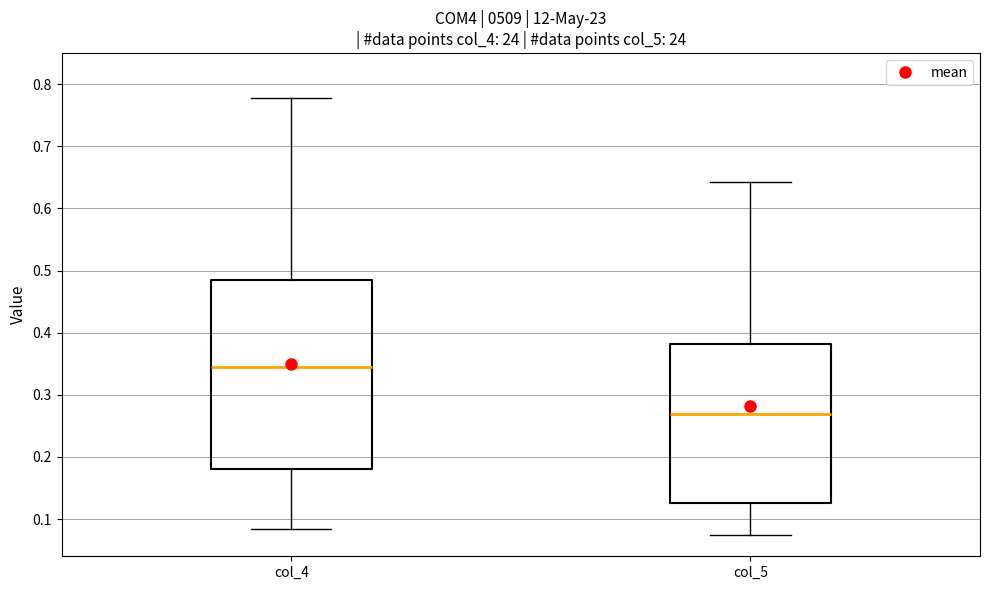

Reading left to right, read every box against the y-axis: the position of its median line, the range the box covers, and the ends of its whiskers. The values are not printed on the chart, so give them approximately, as read against the axis.

col_4: median 0.35, box 0.18 to 0.48, whiskers 0.08 to 0.78
col_5: median 0.27, box 0.13 to 0.38, whiskers 0.07 to 0.64